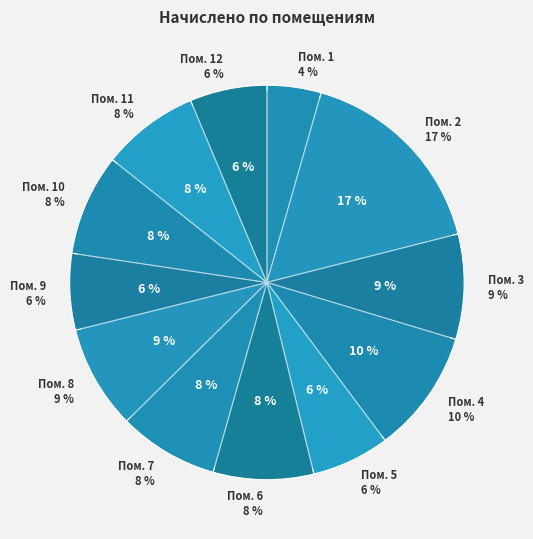

Which category has the biggest portion of the pie?

2